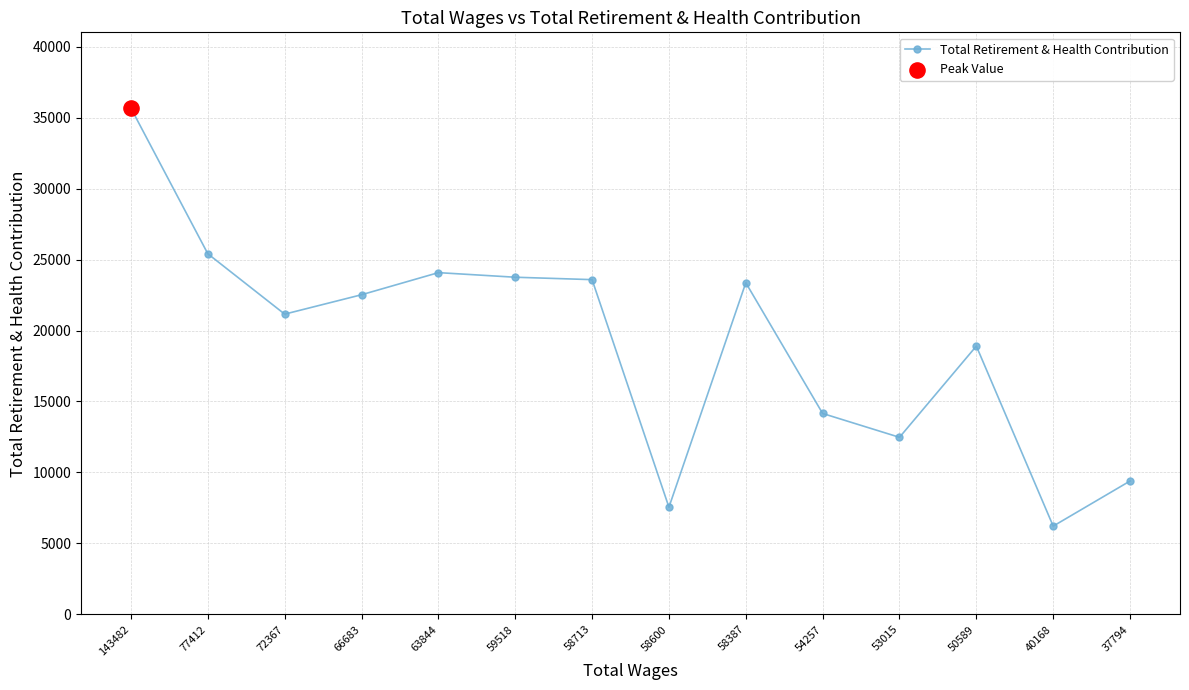

What is the change in value from 72367 to 58387?

+2211